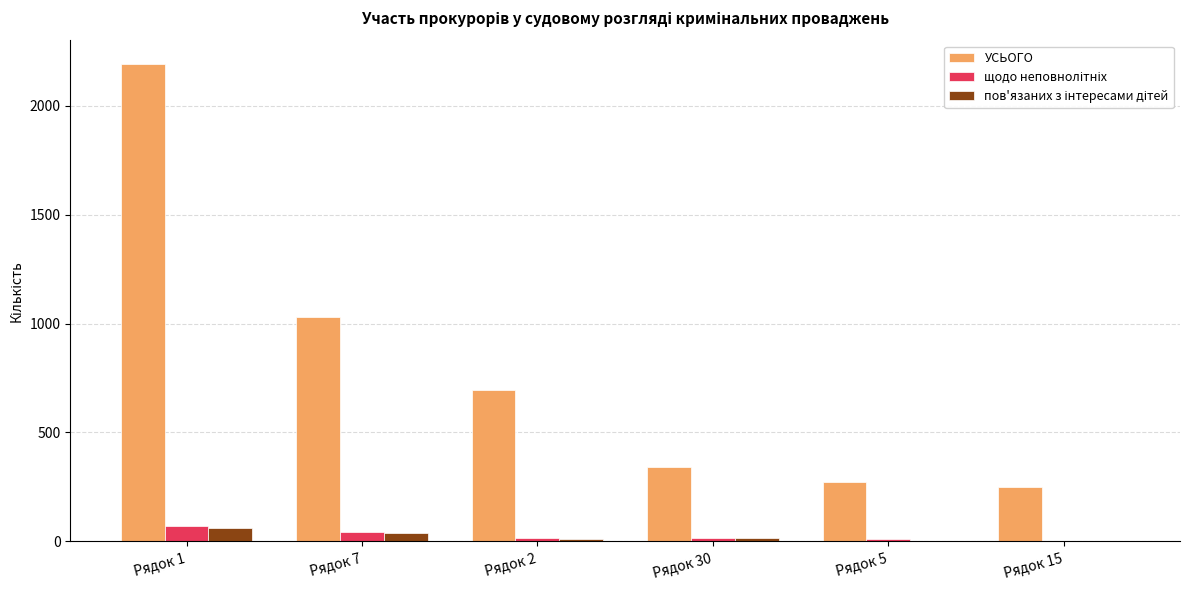

At which category does the chart reach its peak across all series?

Рядок 1